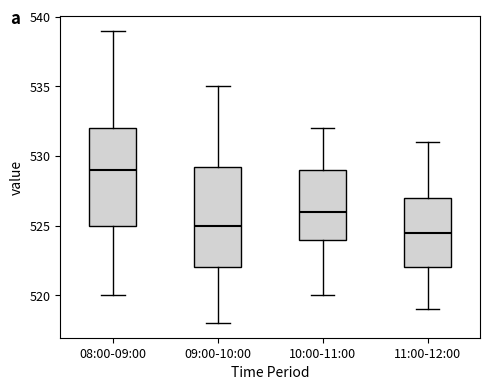

Which box's median line is the highest?

08:00-09:00